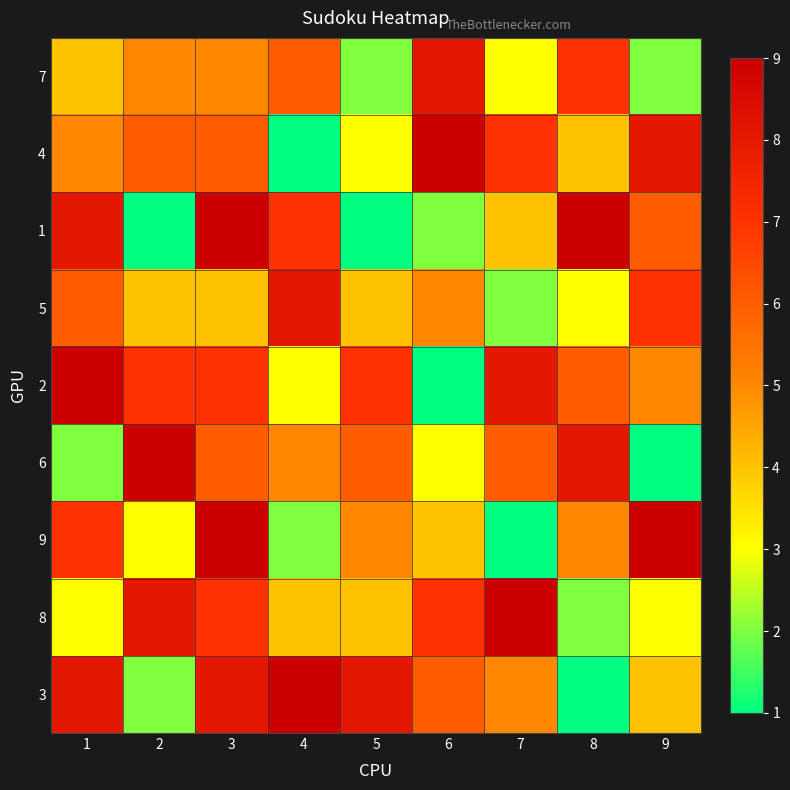

How many distinct data groups are displayed?

9